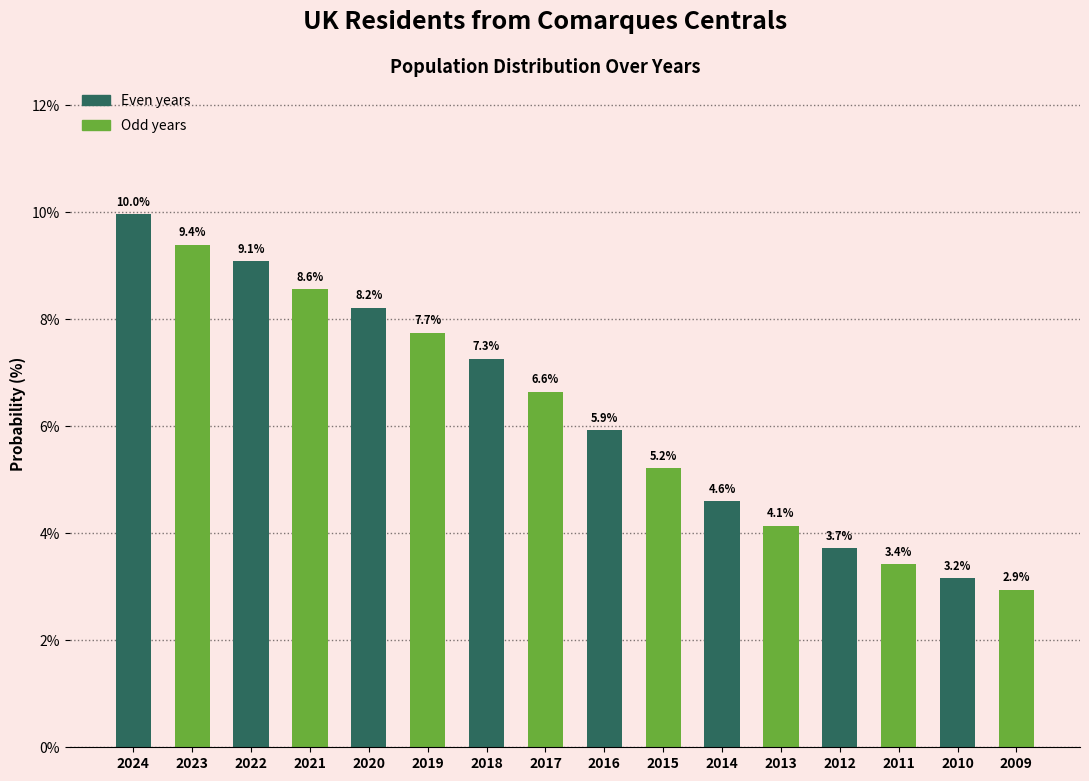

Reading left to right, transcribe all the data shown in this chart.

10.0	9.4	9.1	8.6	8.2	7.7	7.3	6.6	5.9	5.2	4.6	4.1	3.7	3.4	3.2	2.9